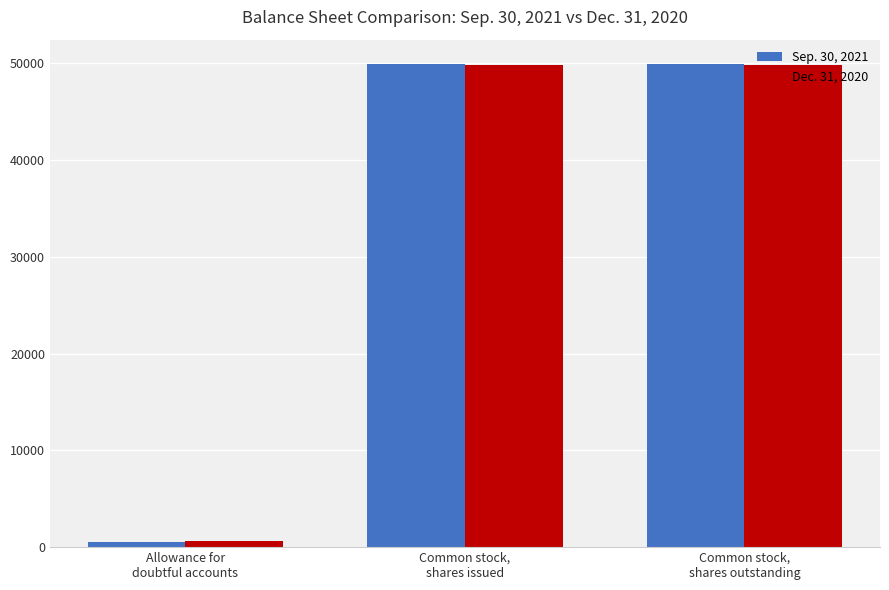

What is the label of the 2nd bar from the left?

Common stock,
shares issued